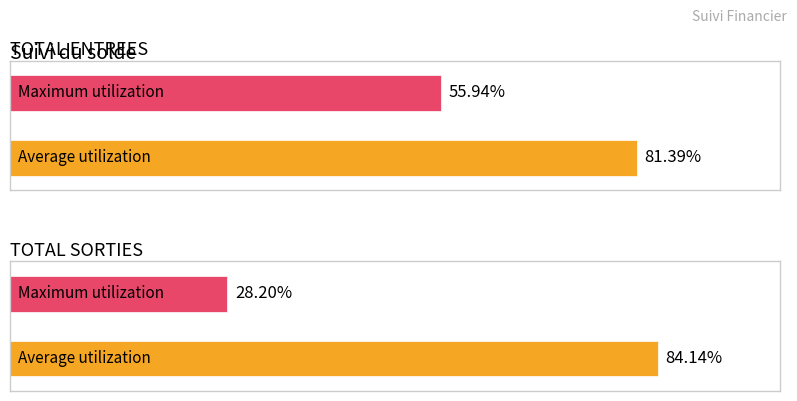

List the labels in order of Maximum utilization value, largest first.

TOTAL ENTREES, TOTAL SORTIES